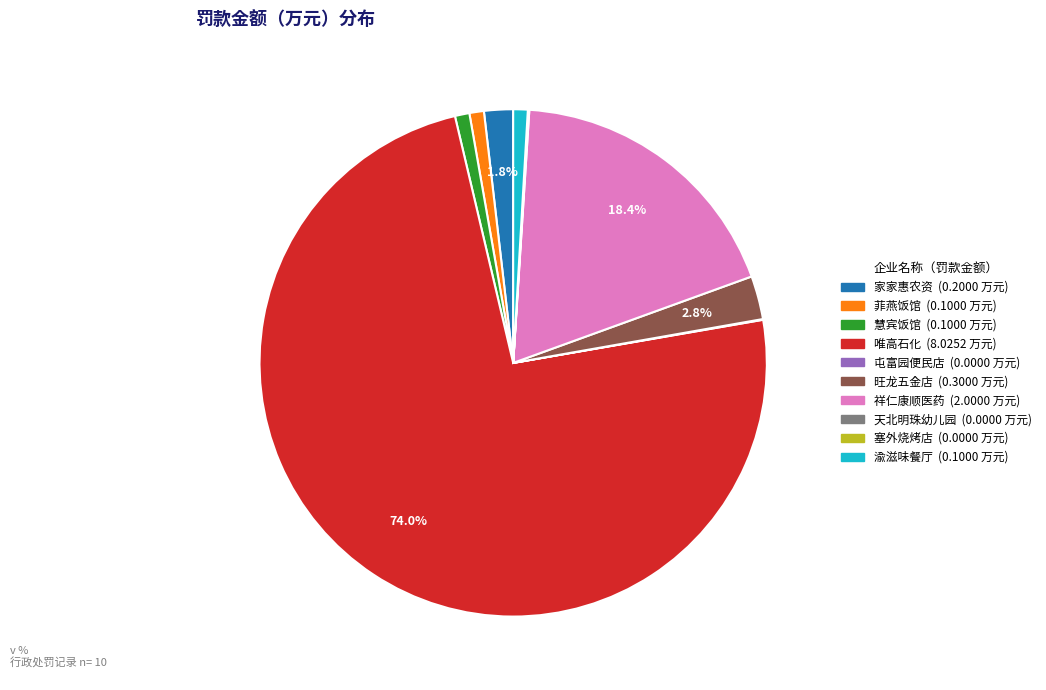

Is there a majority slice in this chart?

Yes